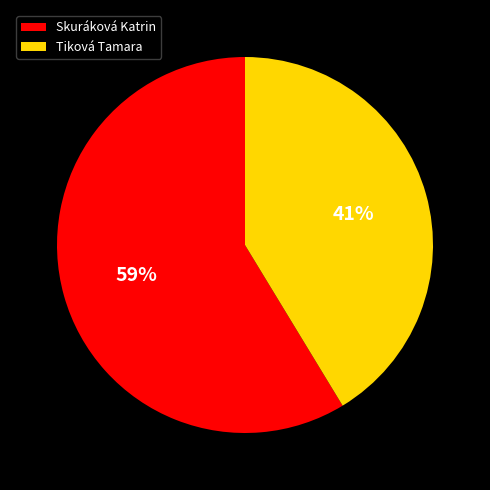

Which slice is the smallest?

Tiková Tamara